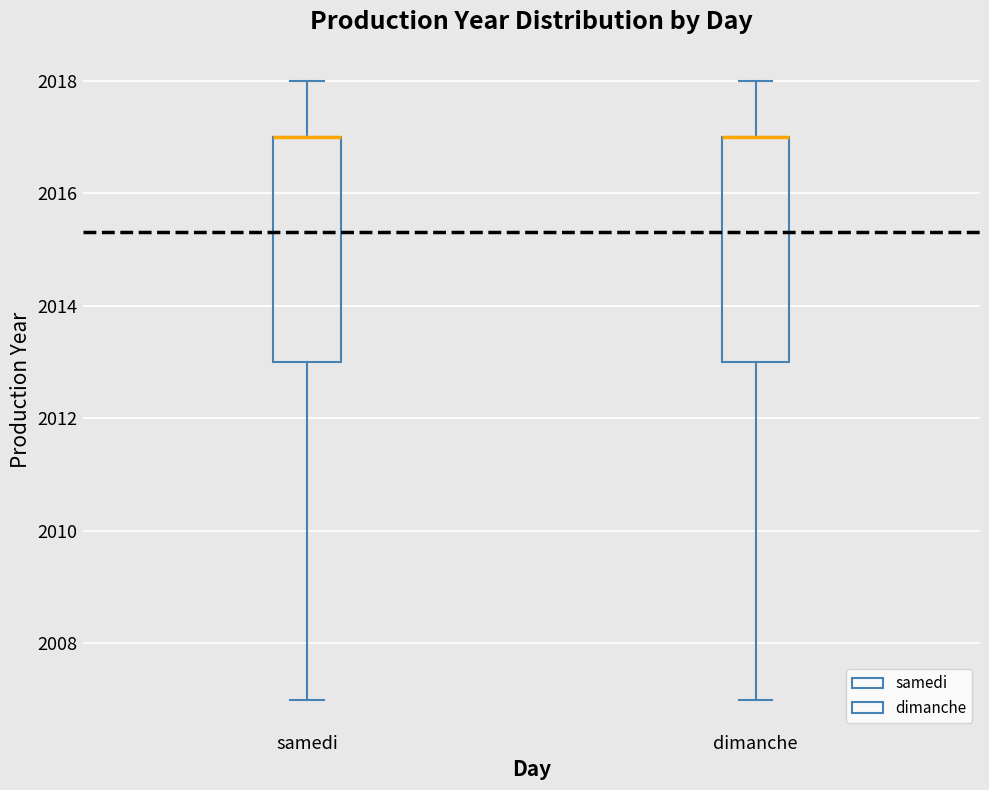

Where is the lower edge of the box for samedi on the y-axis? The values are not printed on the chart, so give them approximately, as read against the axis.

2013